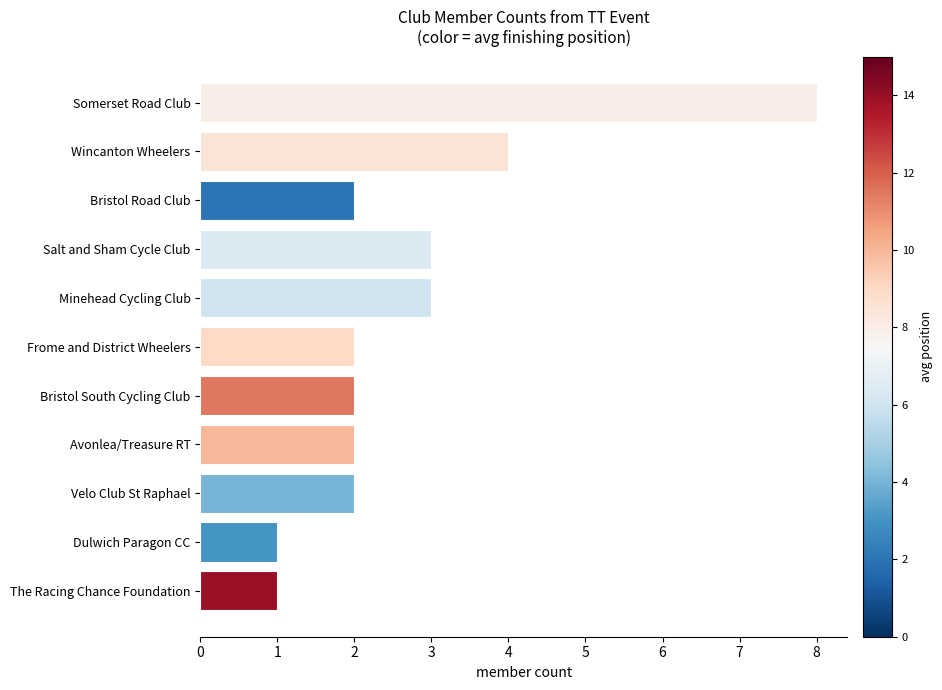

Between Minehead Cycling Club and Avonlea/Treasure RT, which is larger?

Minehead Cycling Club